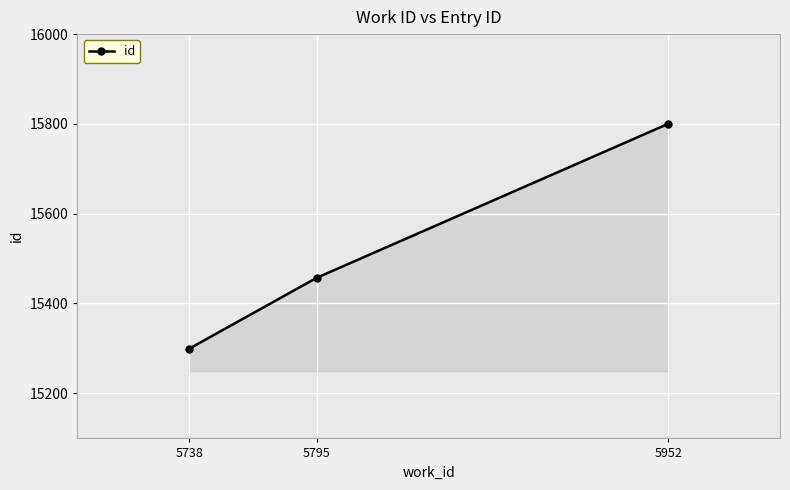

How many lines are shown in the chart?

1